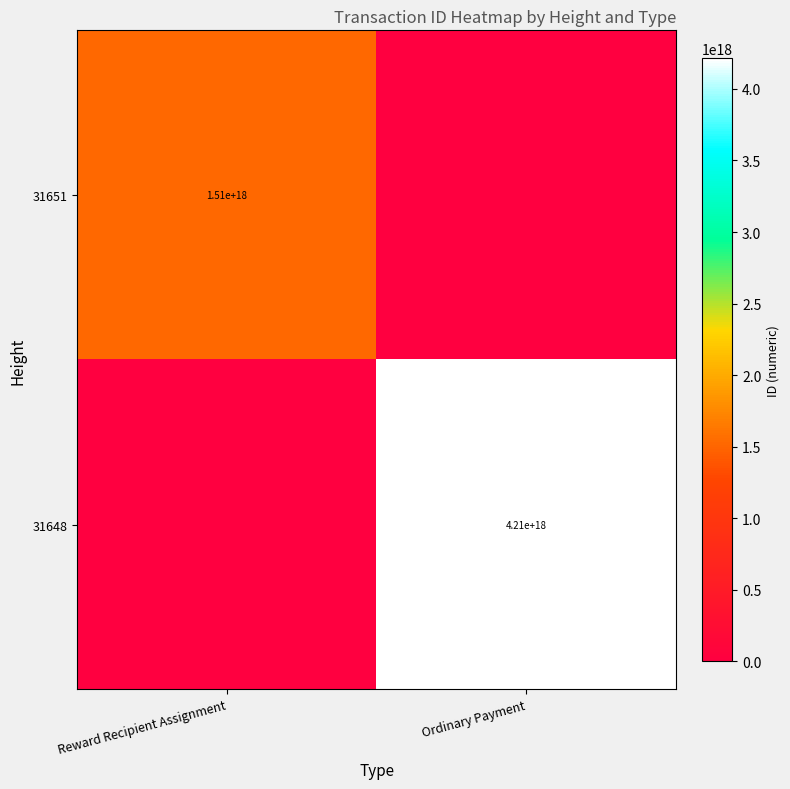

True or false: 31651 has a value of 2235163475455007744 at Reward Recipient Assignment.

False